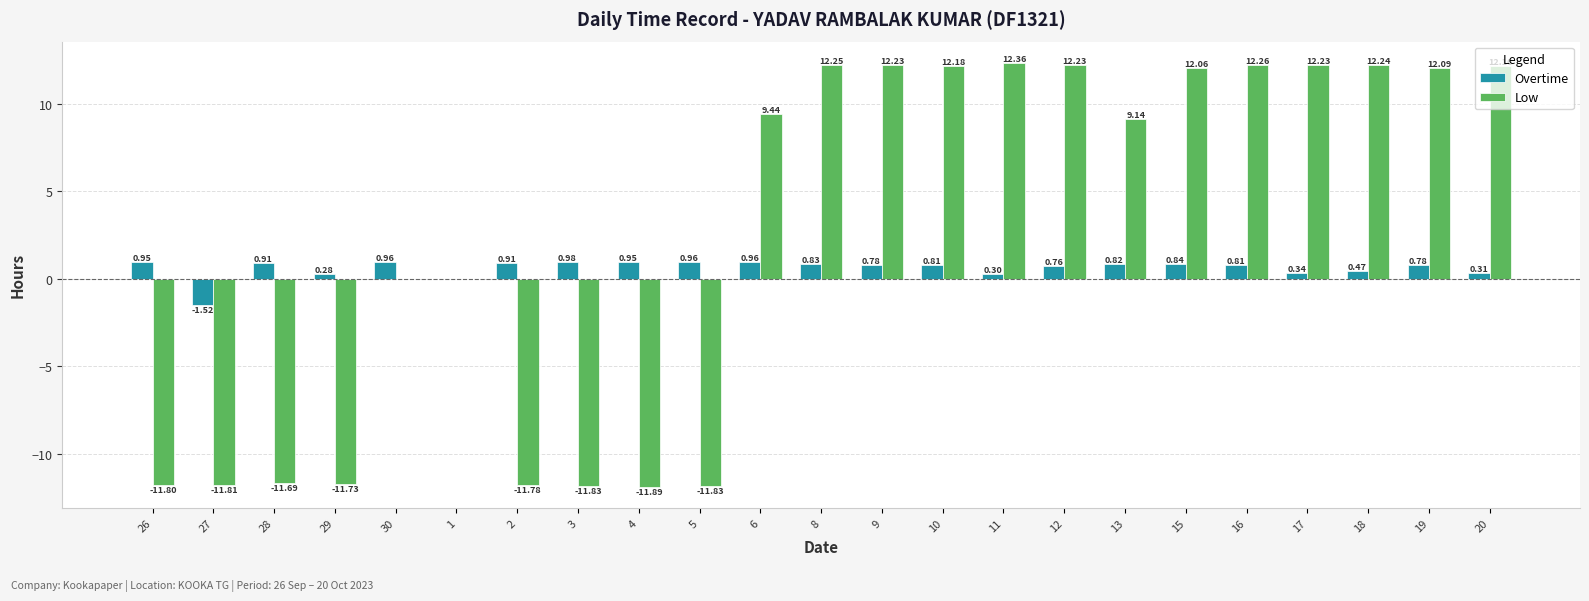

What is the spread (max minus min) of values at 28?

12.6